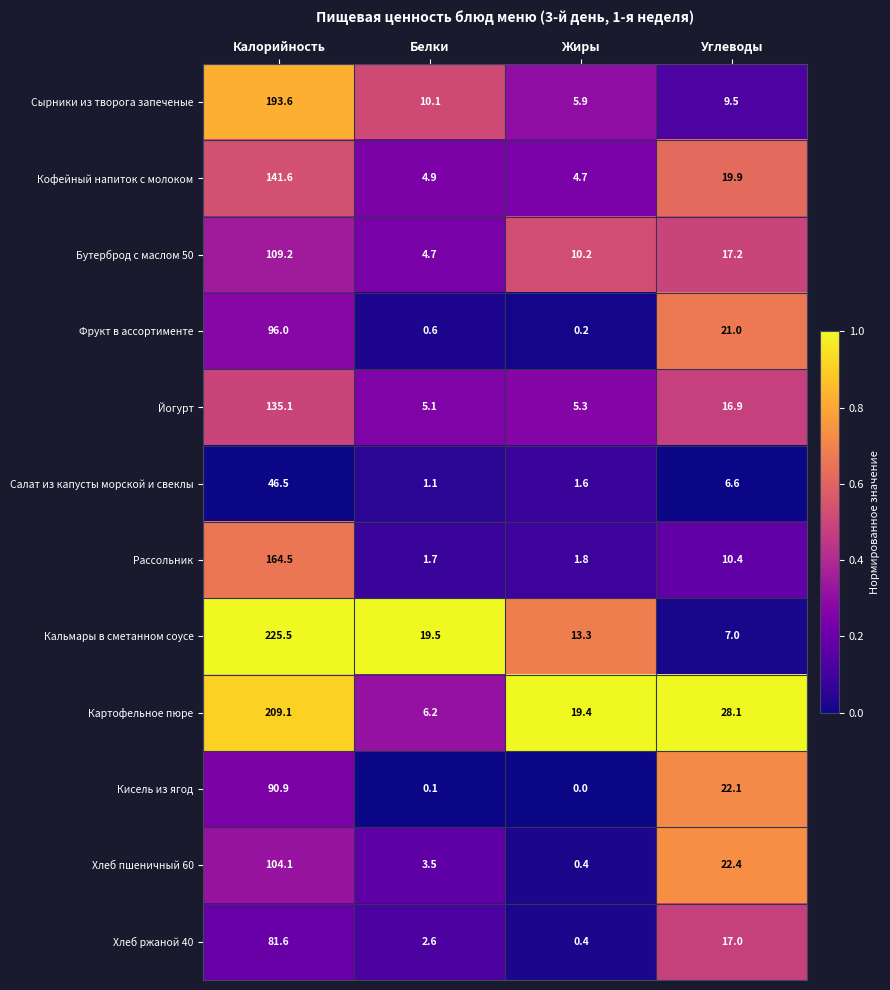

Which series has the largest total across all categories?

Кальмары в сметанном соусе